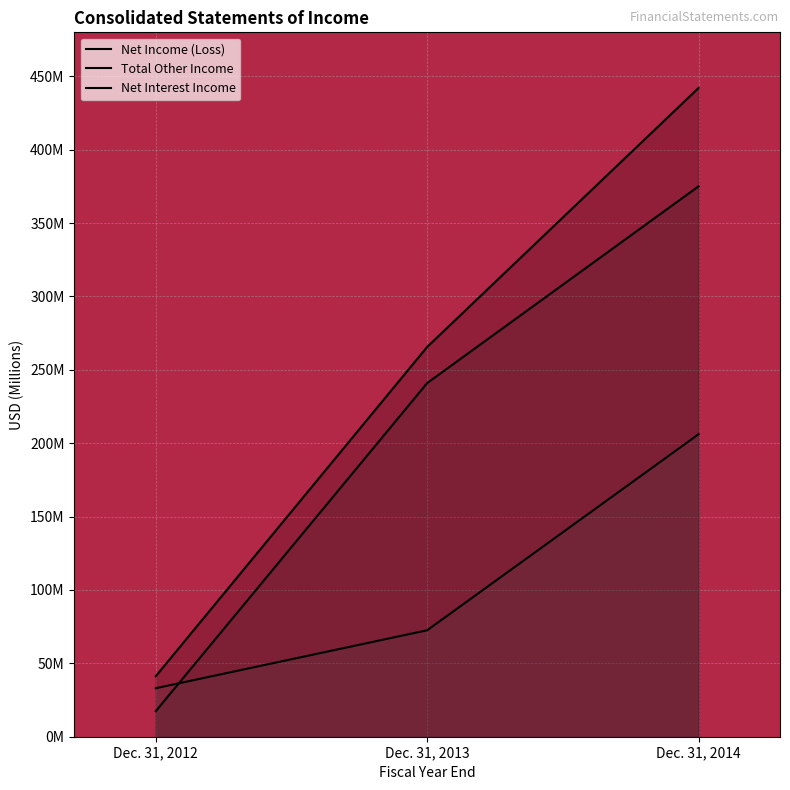

What is the highest value of the Total Other Income series?

375.1